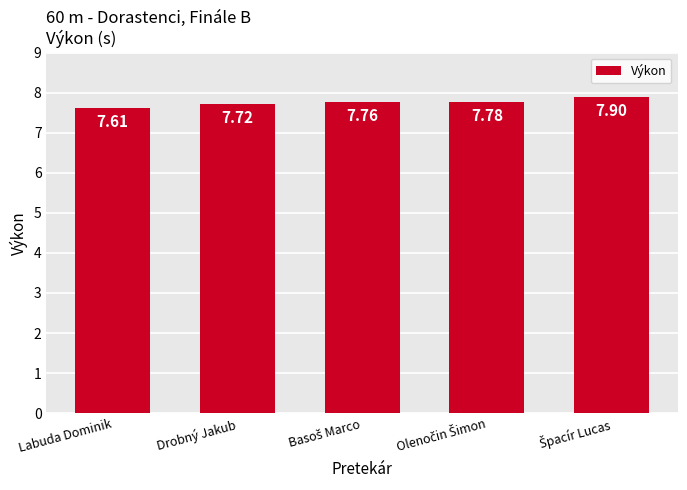

What is the sum of all values?

38.8